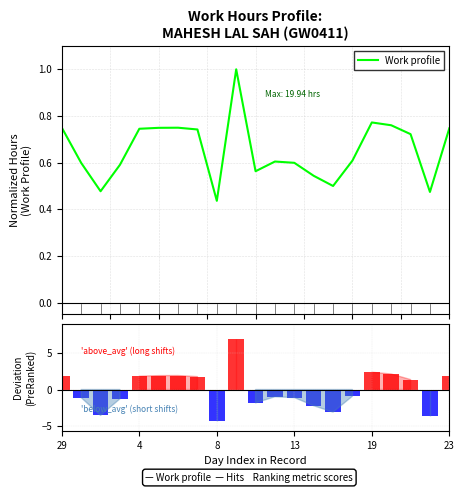

What is the difference between the maximum and minimum values in the Ranked list metric series?

11.2